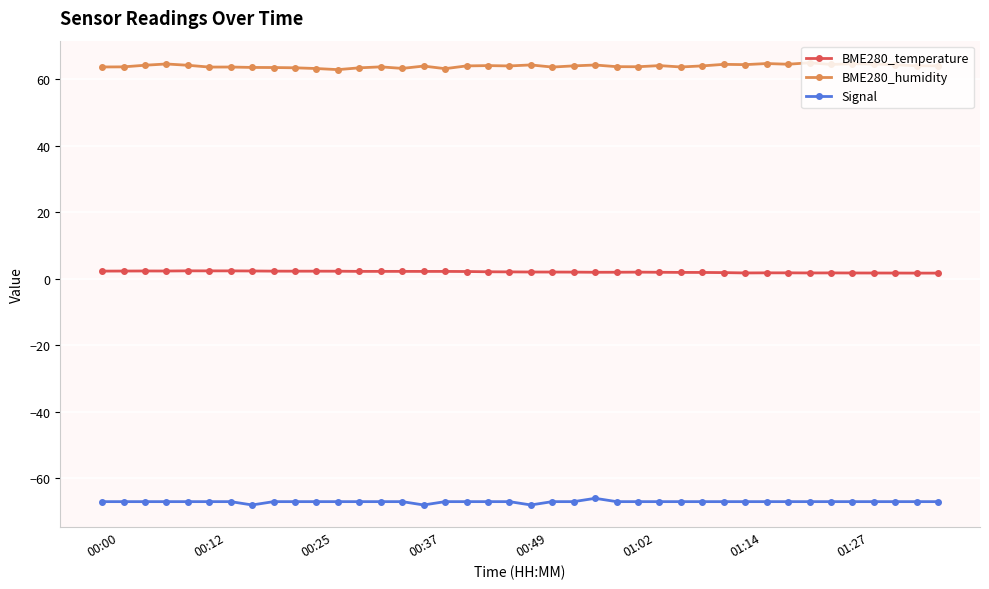

Rank the series by their average value, from highest to lowest.

BME280_humidity, BME280_temperature, Signal